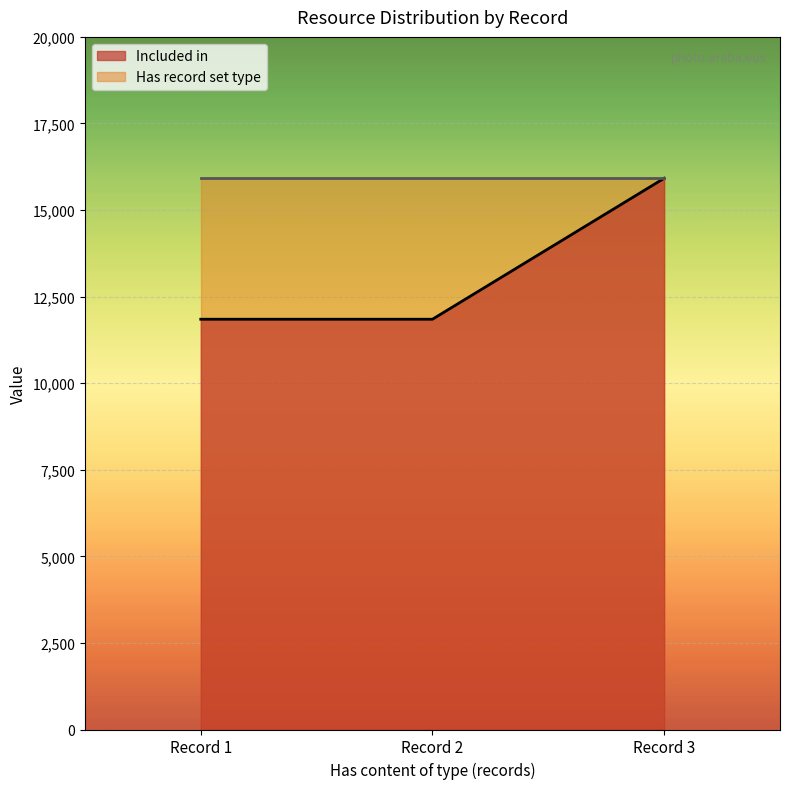

List the series in order of their overall mean, highest first.

Has record set type, Included in